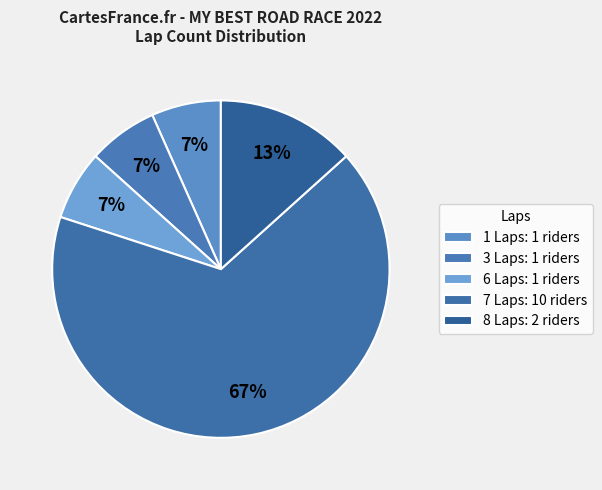

How many segments does this pie chart have?

5